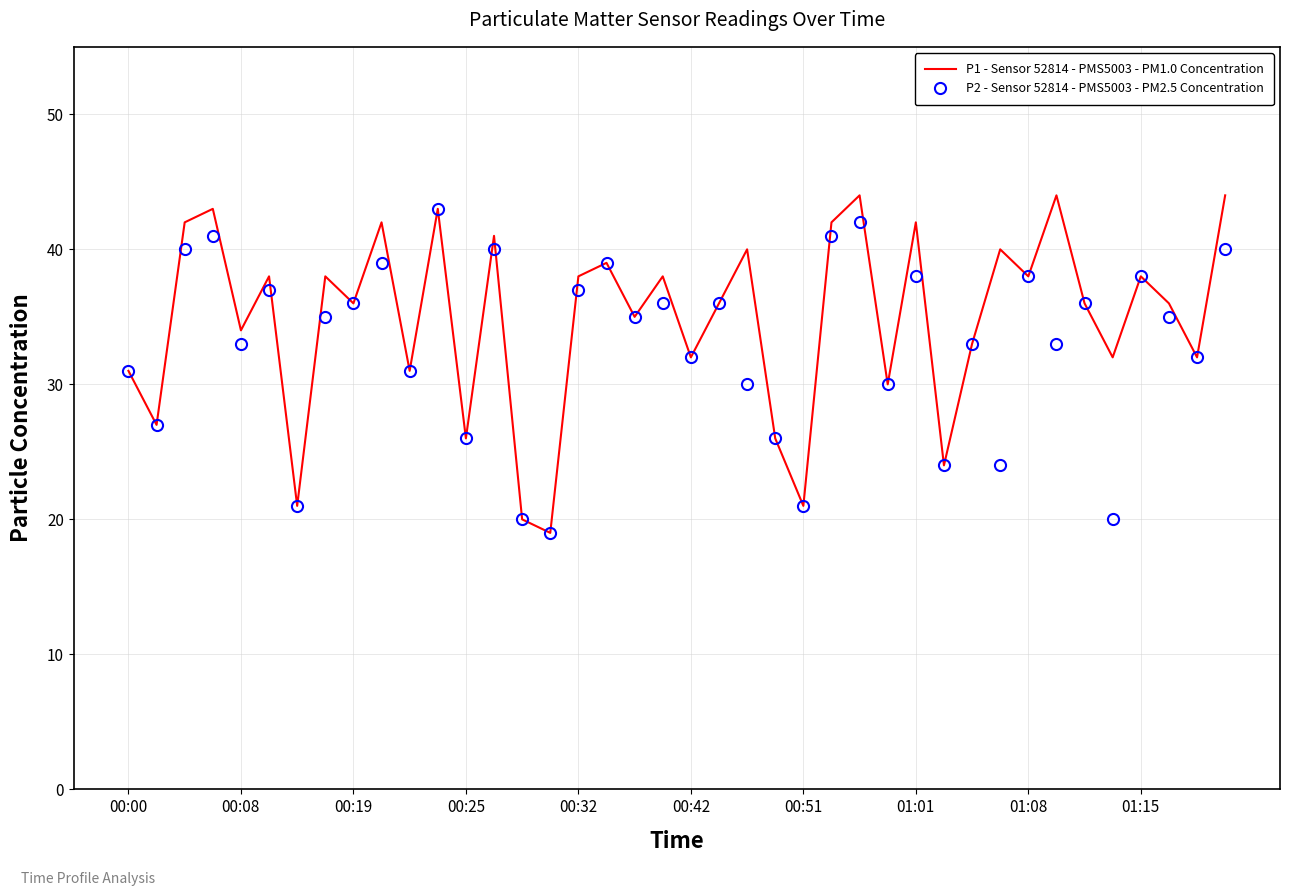

What is the maximum value shown in the chart?

44